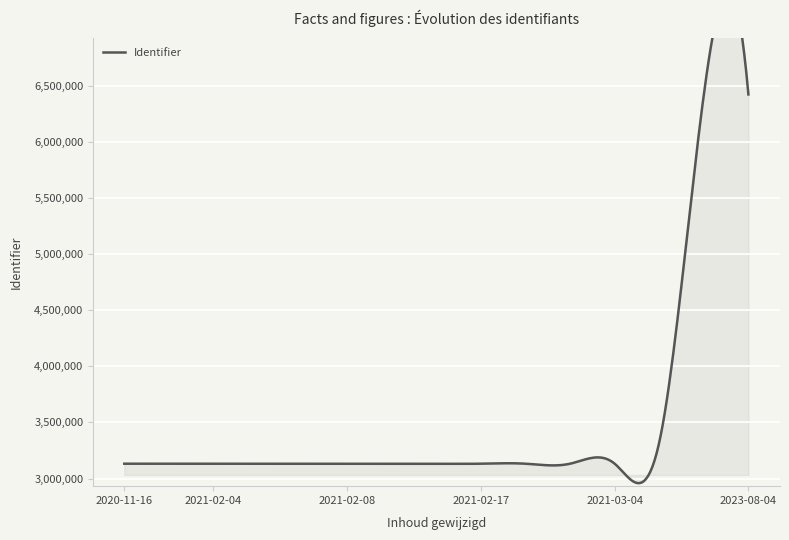

How many data points does each series have?

15